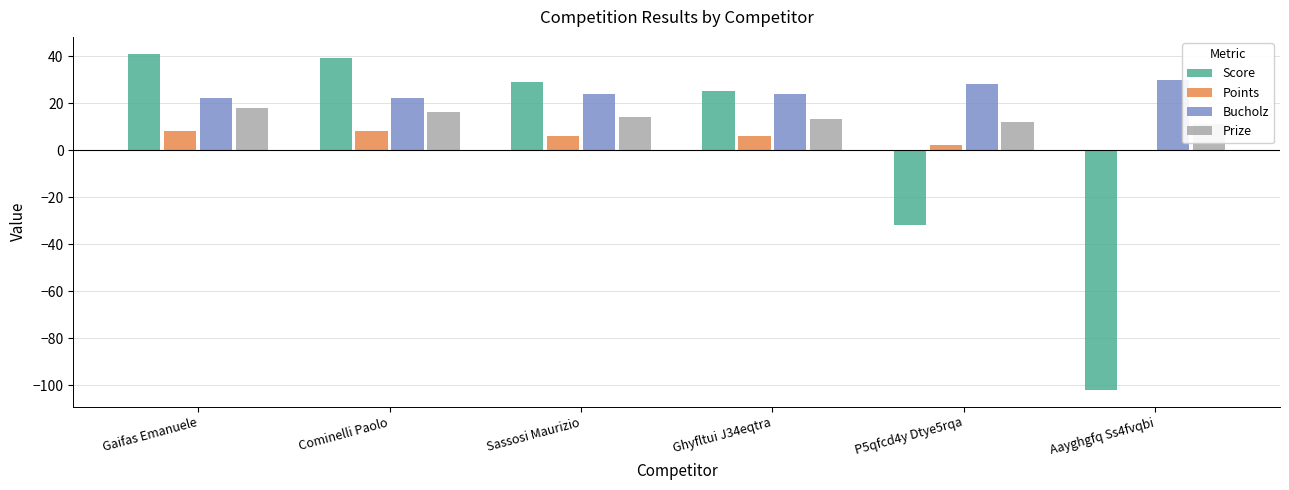

What position from the left is P5qfcd4y Dtye5rqa?

5